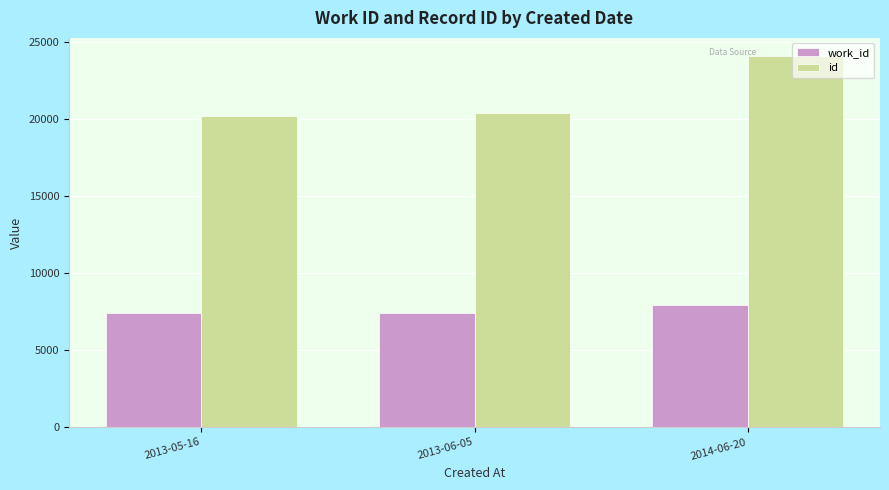

True or false: work_id has a value of 7393 at 2013-05-16.

True